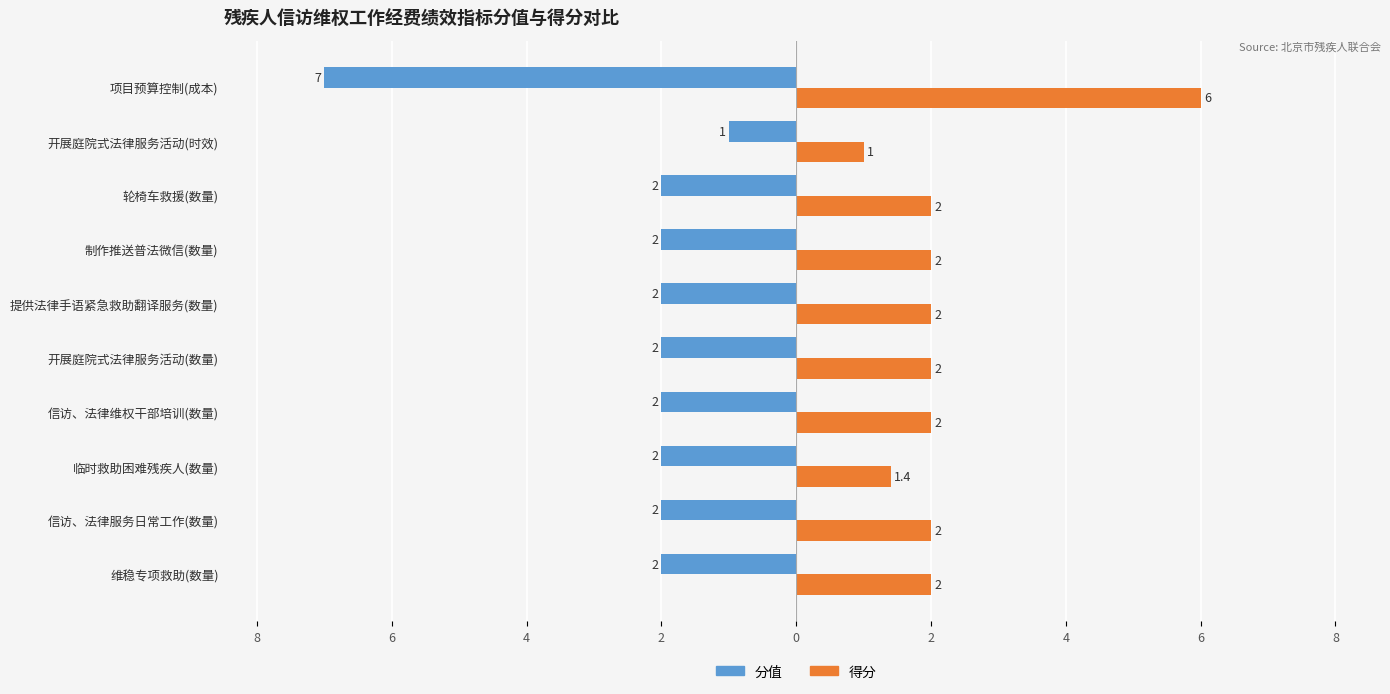

What are all the series names shown in the legend?

分值, 得分